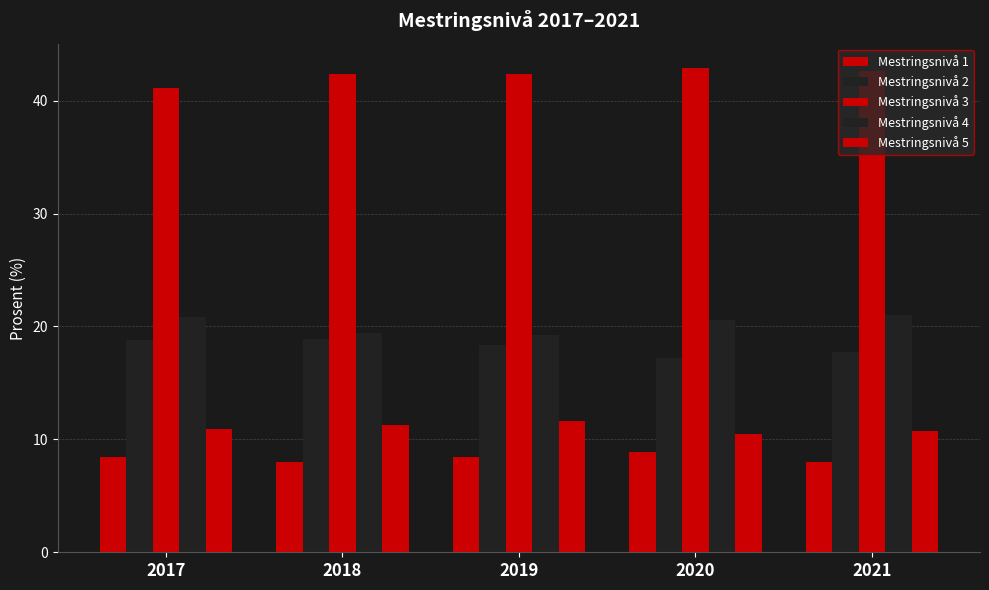

The value of Mestringsnivå 2 at 2018 is 9.1. True or false?

False